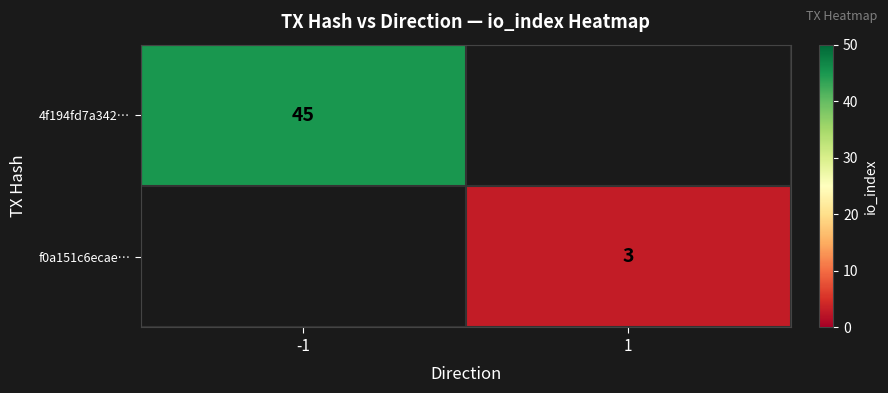

The 4f194fd7a342… series shows 45 at -1. True or false?

True